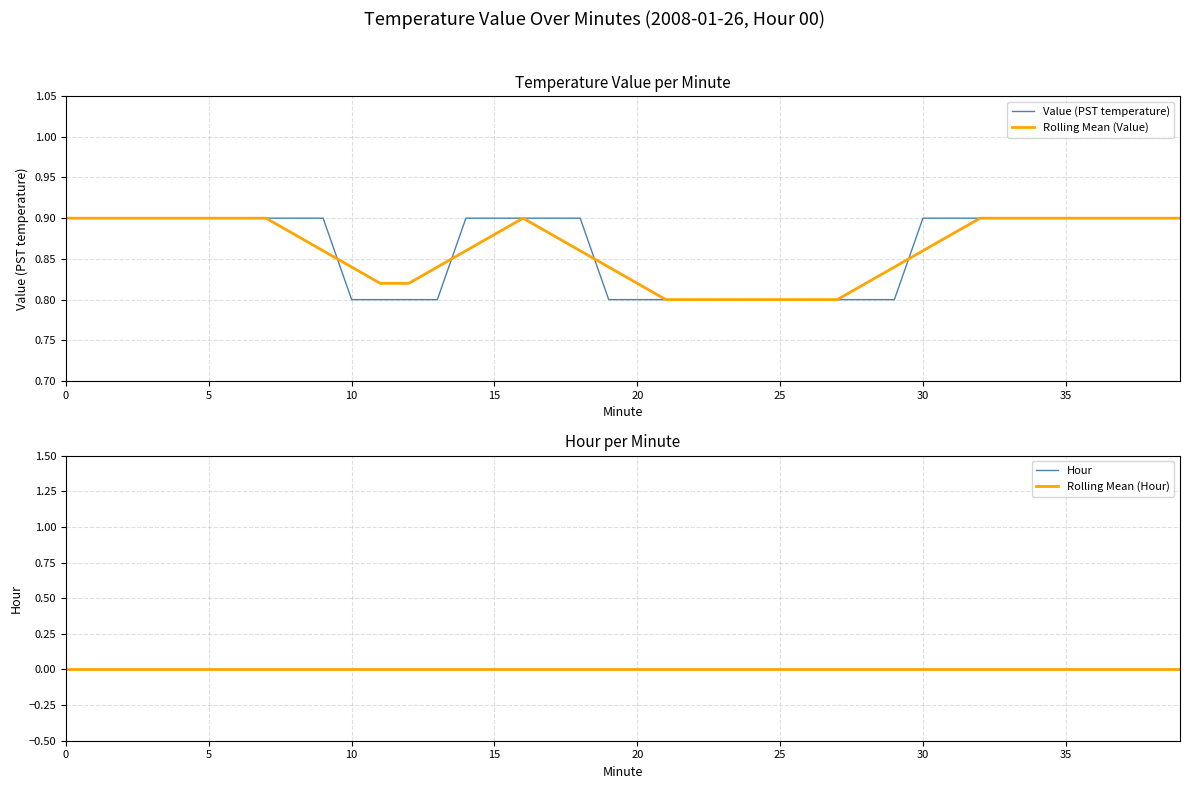

How many lines are shown in the chart?

4